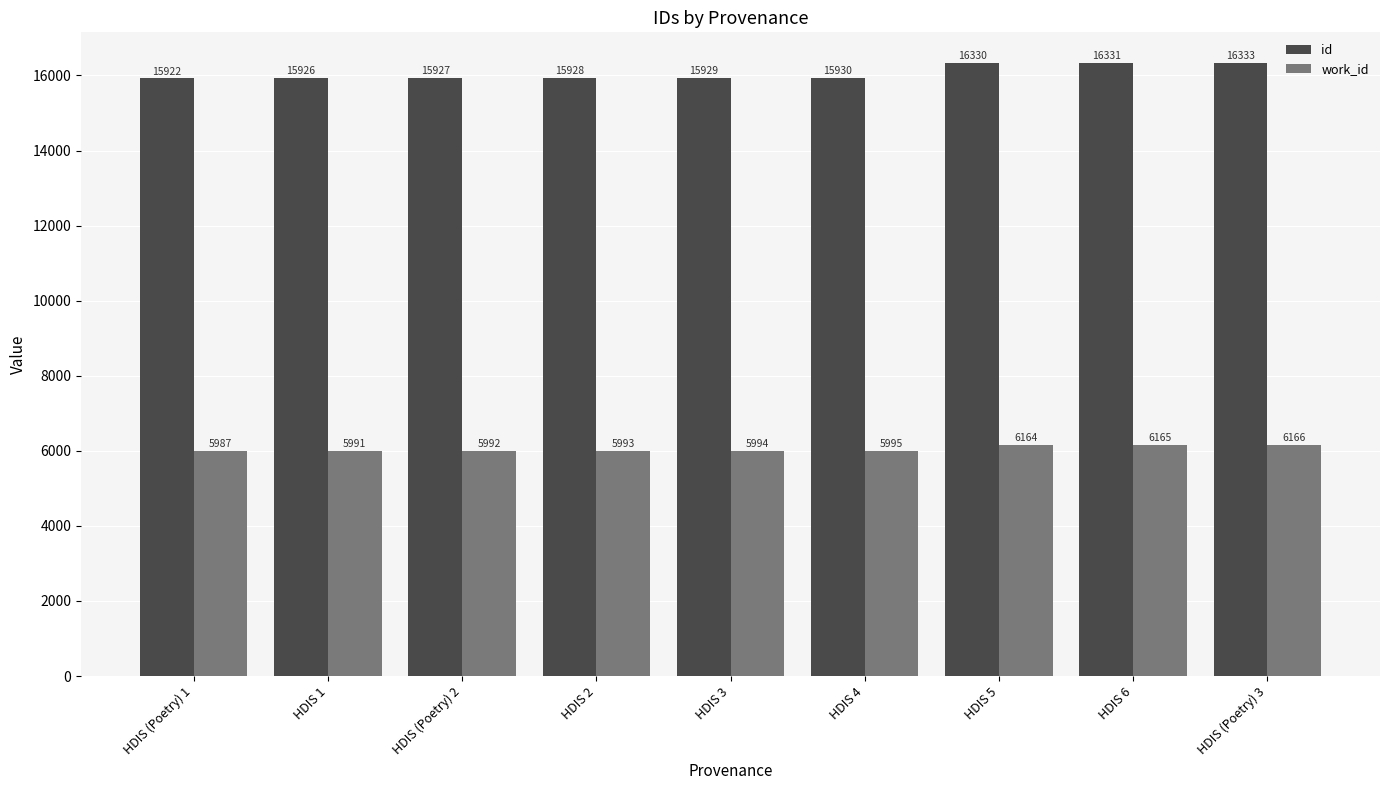

Is the value of id at HDIS 3 greater than the value of work_id at HDIS 1?

Yes